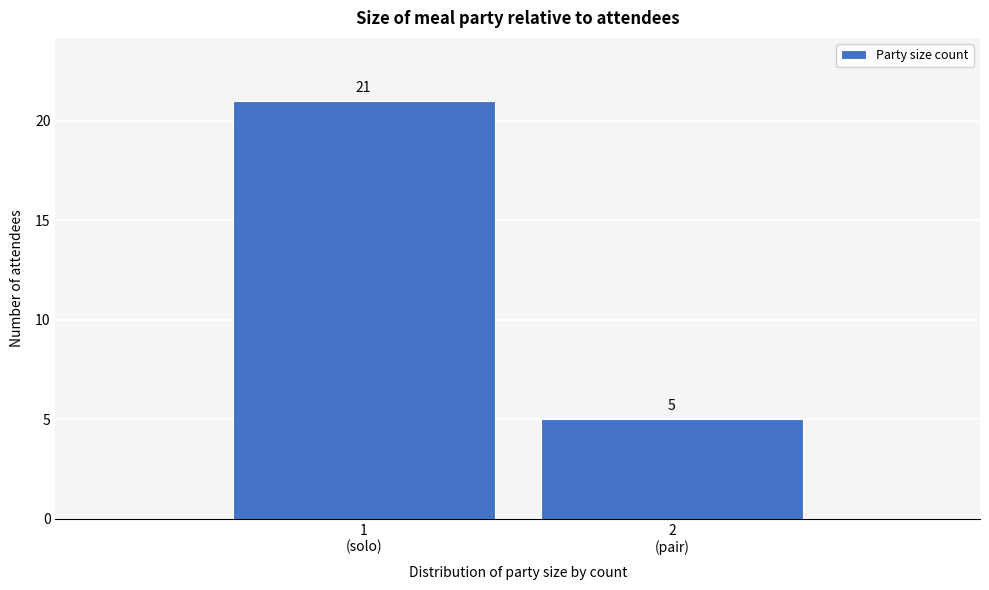

Reading right to left, what are all the values shown in this chart?

5	21